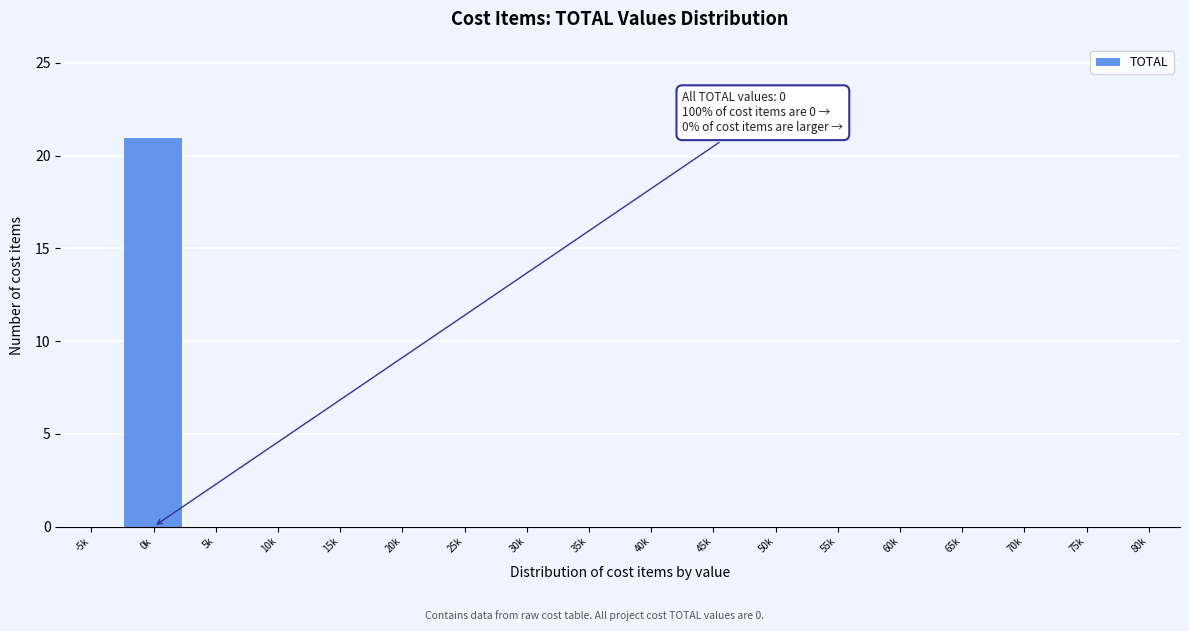

Reading right to left, extract all data points from this chart.

80k=0	75k=0	70k=0	65k=0	60k=0	55k=0	50k=0	45k=0	40k=0	35k=0	30k=0	25k=0	20k=0	15k=0	10k=0	5k=0	0k=21	-5k=0